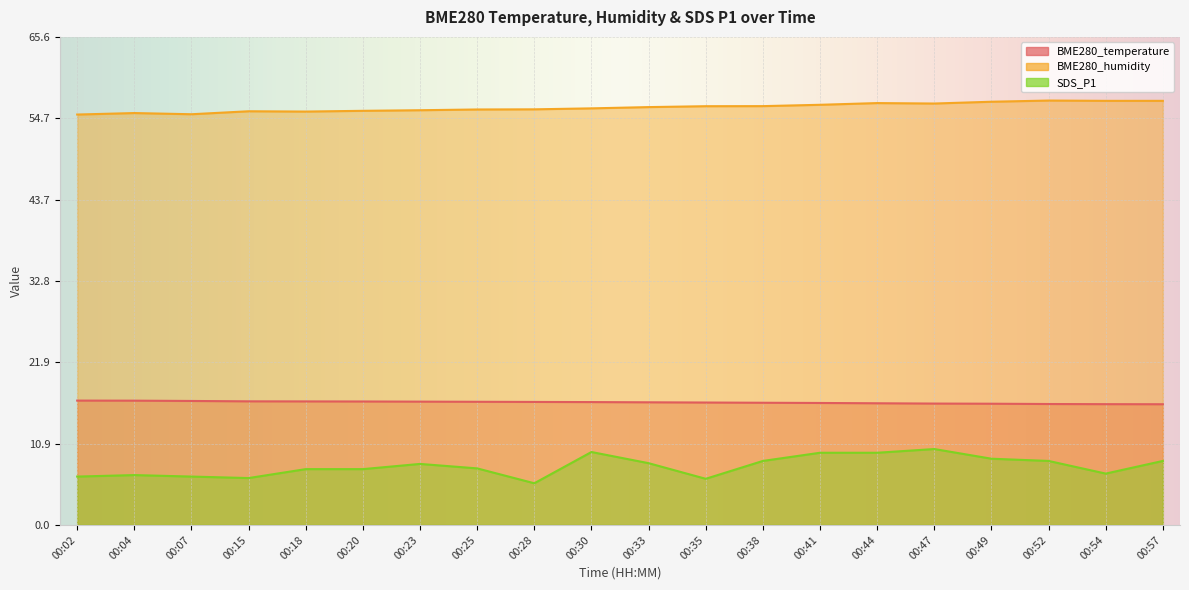

What is the smallest value displayed?

5.6